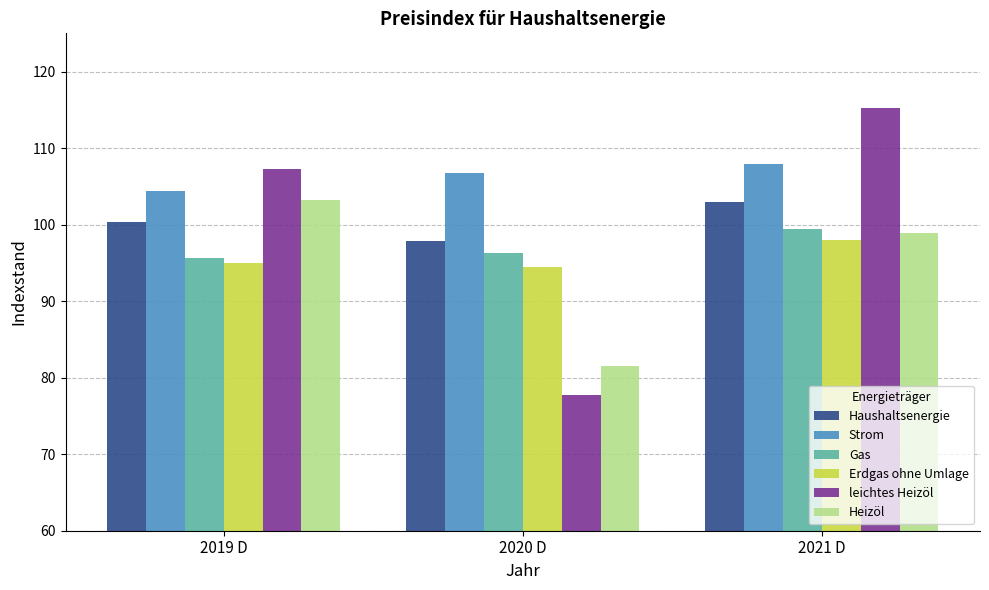

Reading left to right, list all the values displayed in this chart.

Haushaltsenergie: 2019 D=100.3	2020 D=97.8	2021 D=102.9
Strom: 2019 D=104.4	2020 D=106.7	2021 D=107.9
Gas: 2019 D=95.6	2020 D=96.3	2021 D=99.4
Erdgas ohne Umlage: 2019 D=95.0	2020 D=94.5	2021 D=98.0
leichtes Heizöl: 2019 D=107.3	2020 D=77.8	2021 D=115.2
Heizöl: 2019 D=103.2	2020 D=81.5	2021 D=98.9